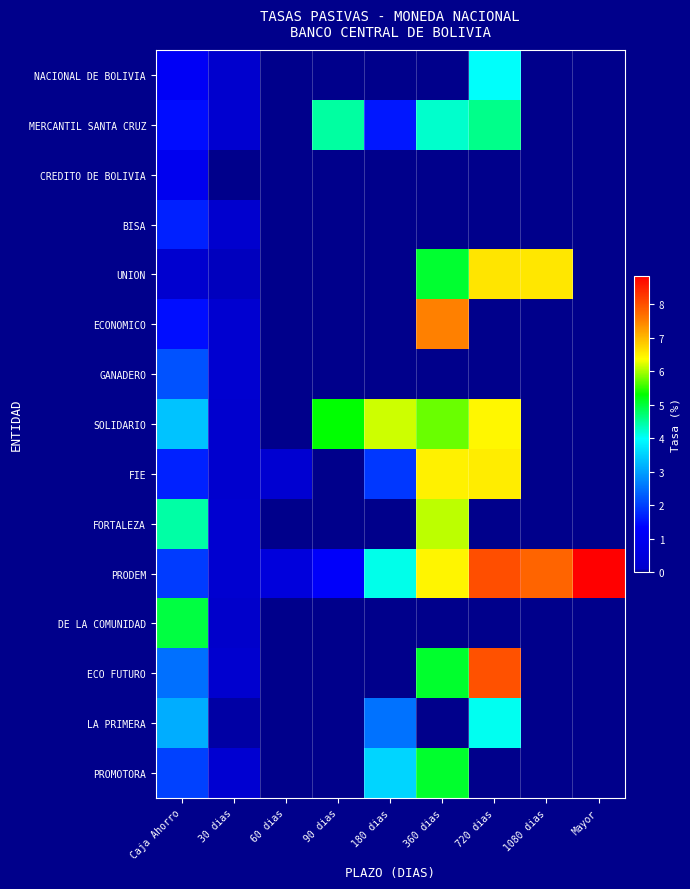

At 90 dias, list the series in order from smallest to largest.

NACIONAL DE BOLIVIA, CREDITO DE BOLIVIA, BISA, UNION, ECONOMICO, GANADERO, FIE, FORTALEZA, DE LA COMUNIDAD, ECO FUTURO, LA PRIMERA, PROMOTORA, PRODEM, MERCANTIL SANTA CRUZ, SOLIDARIO